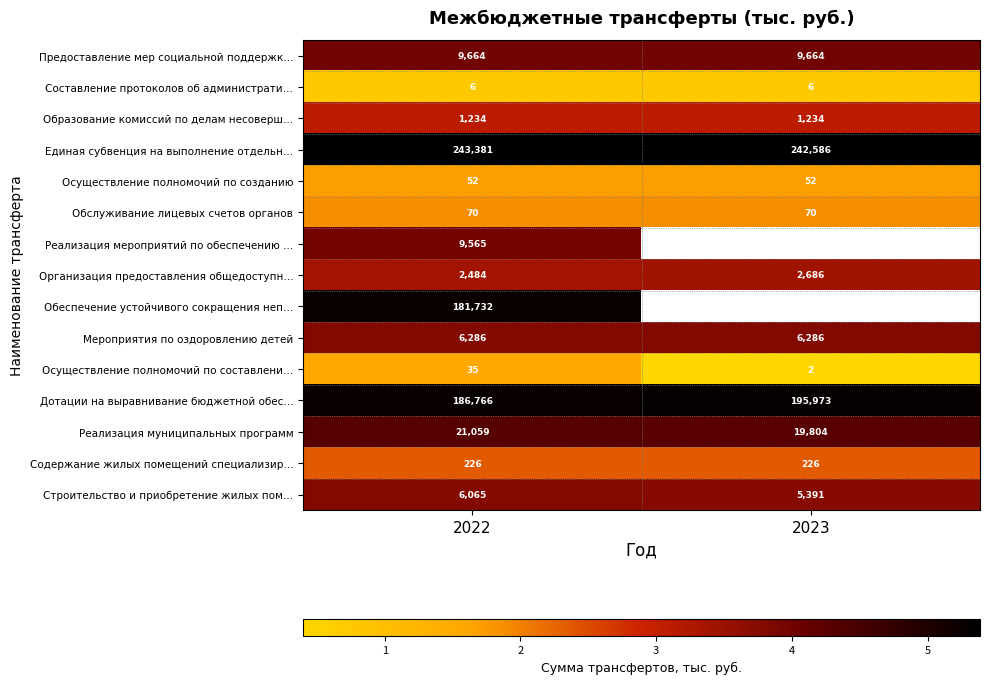

What is the average value of the Содержание жилых помещений специализир… series?

226